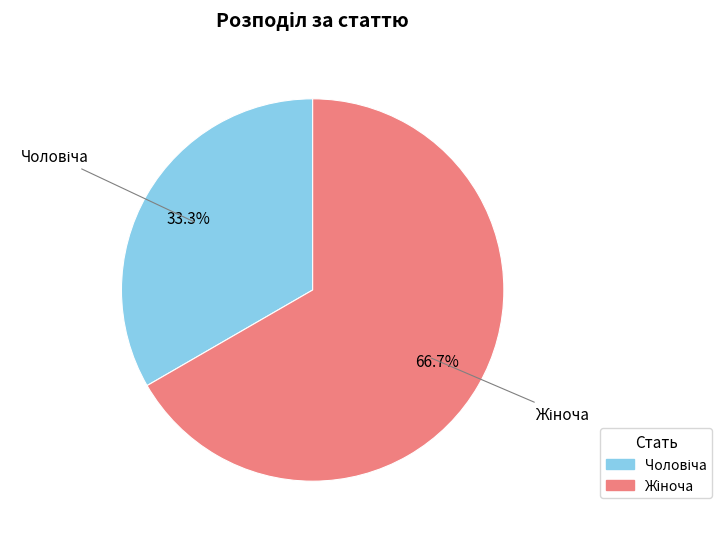

Does any single category account for the majority?

Yes